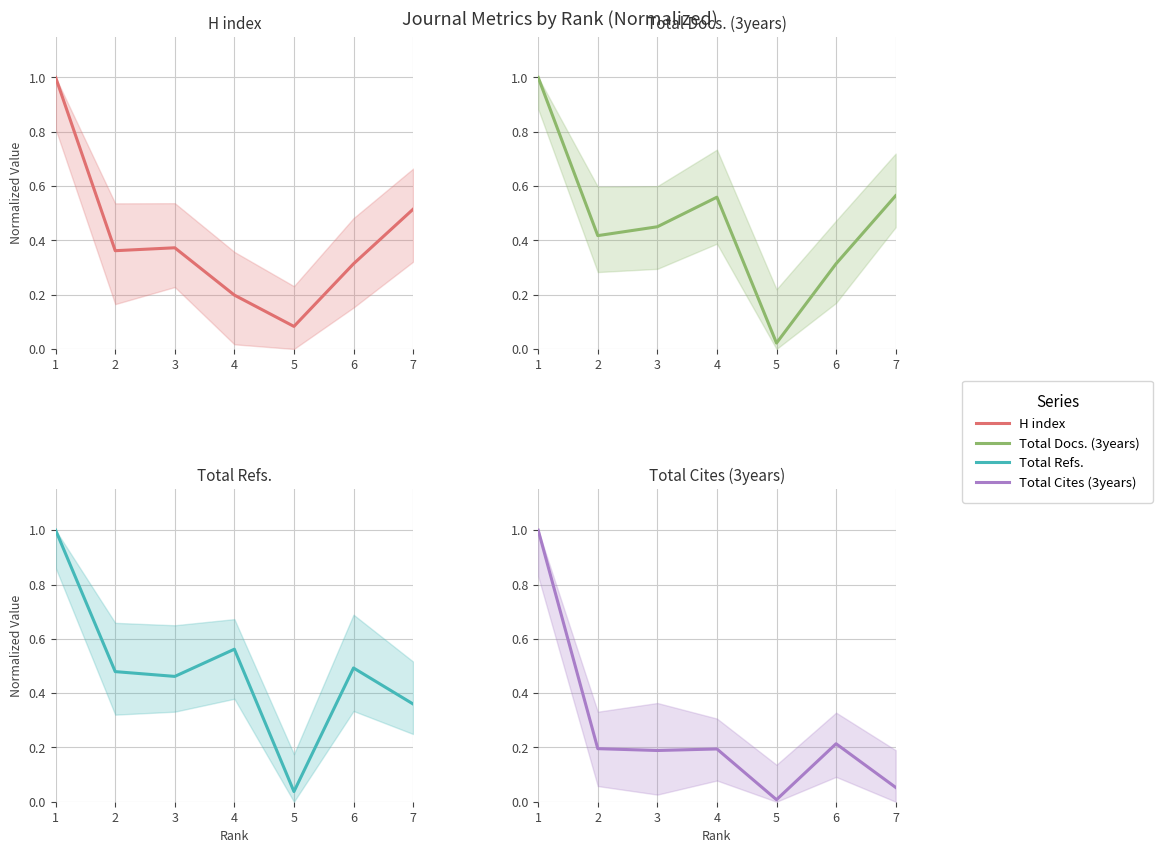

What is the sum of all Total Docs. (3years) values?

3.3